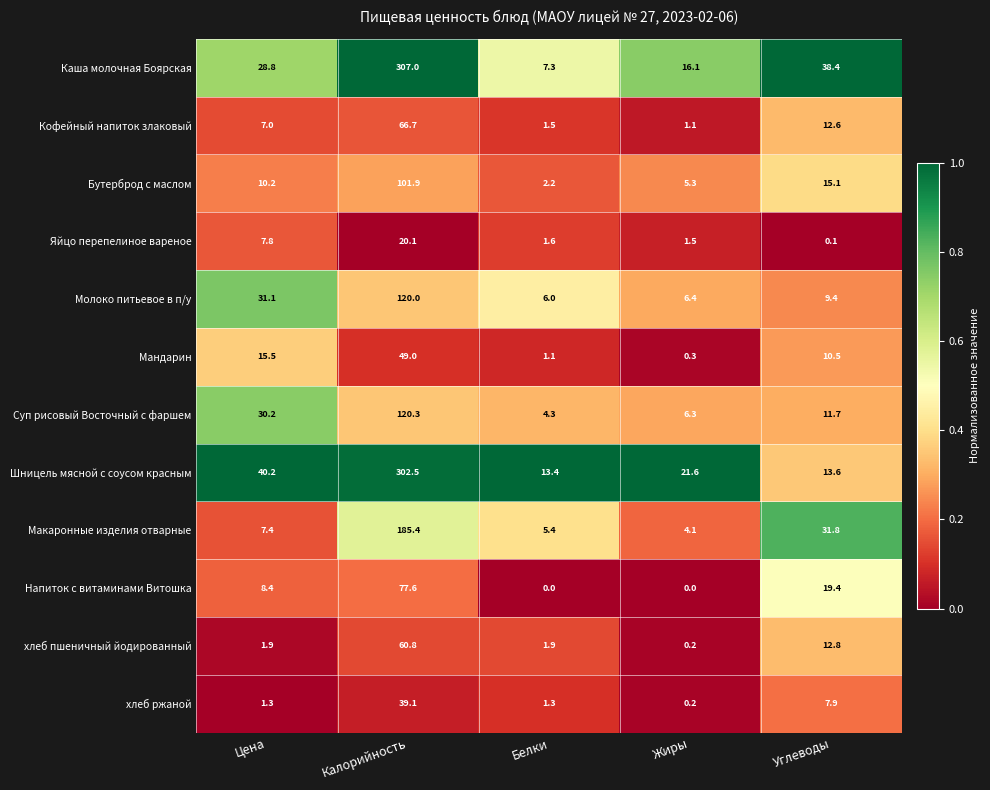

The value of Яйцо перепелиное вареное at Цена is 11.5. True or false?

False